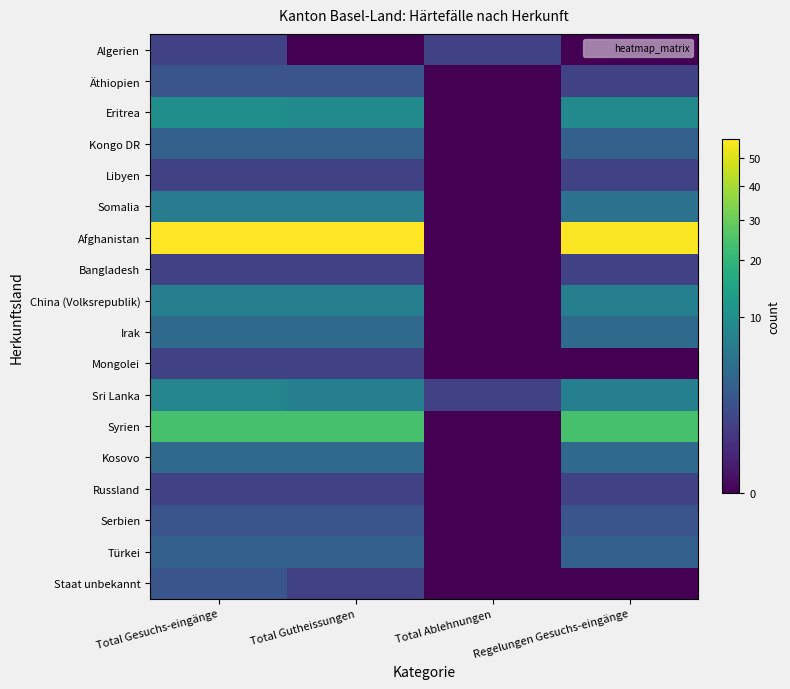

At Total Gutheissungen, list the series in order from smallest to largest.

Algerien, Libyen, Bangladesh, Mongolei, Russland, Staat unbekannt, Äthiopien, Serbien, Kongo DR, Türkei, Irak, Kosovo, Somalia, China (Volksrepublik), Sri Lanka, Eritrea, Syrien, Afghanistan